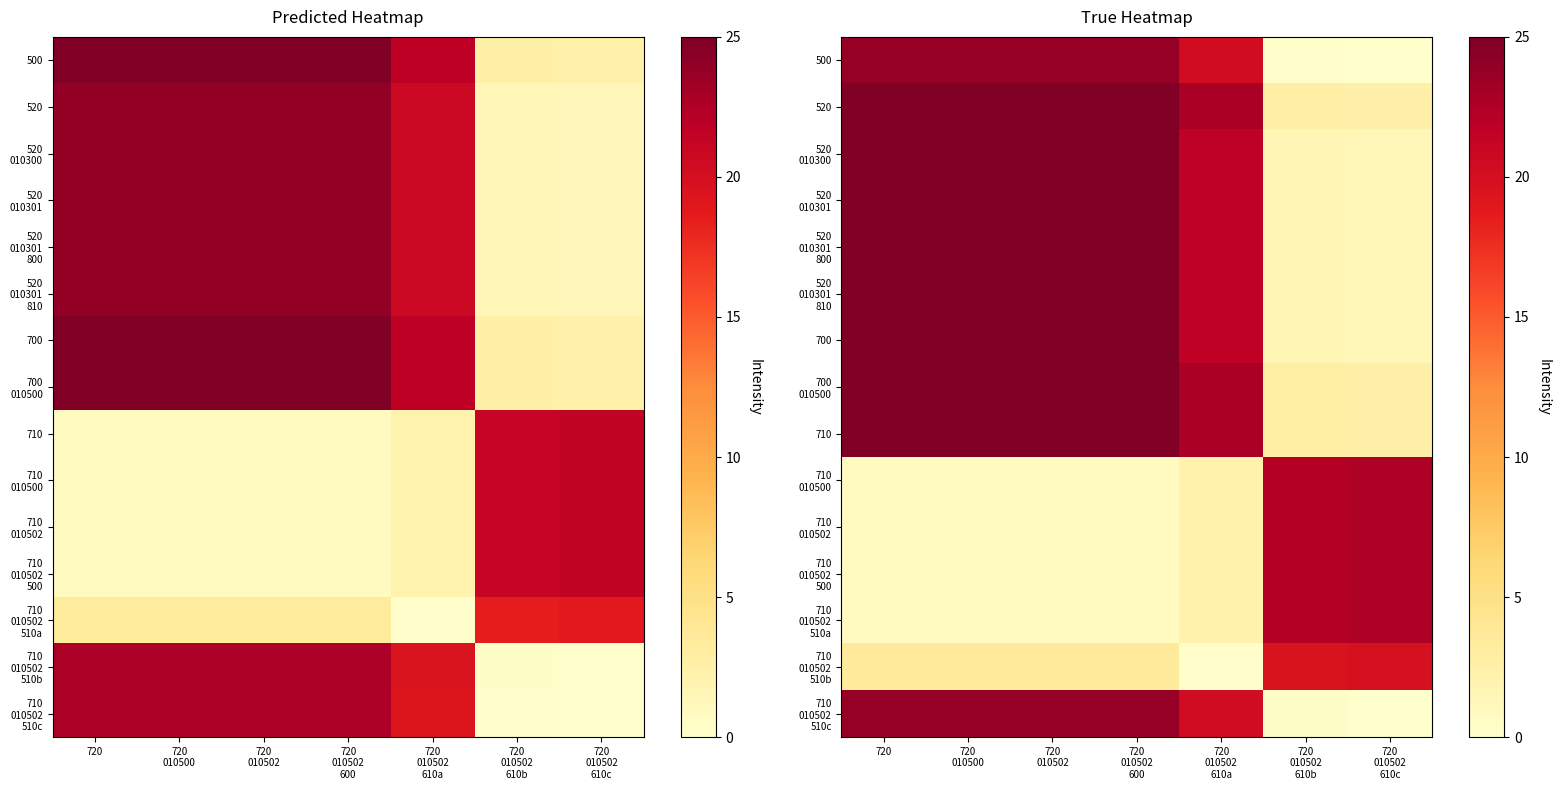

Which label corresponds to the smallest value in the chart?

720
010502
610c